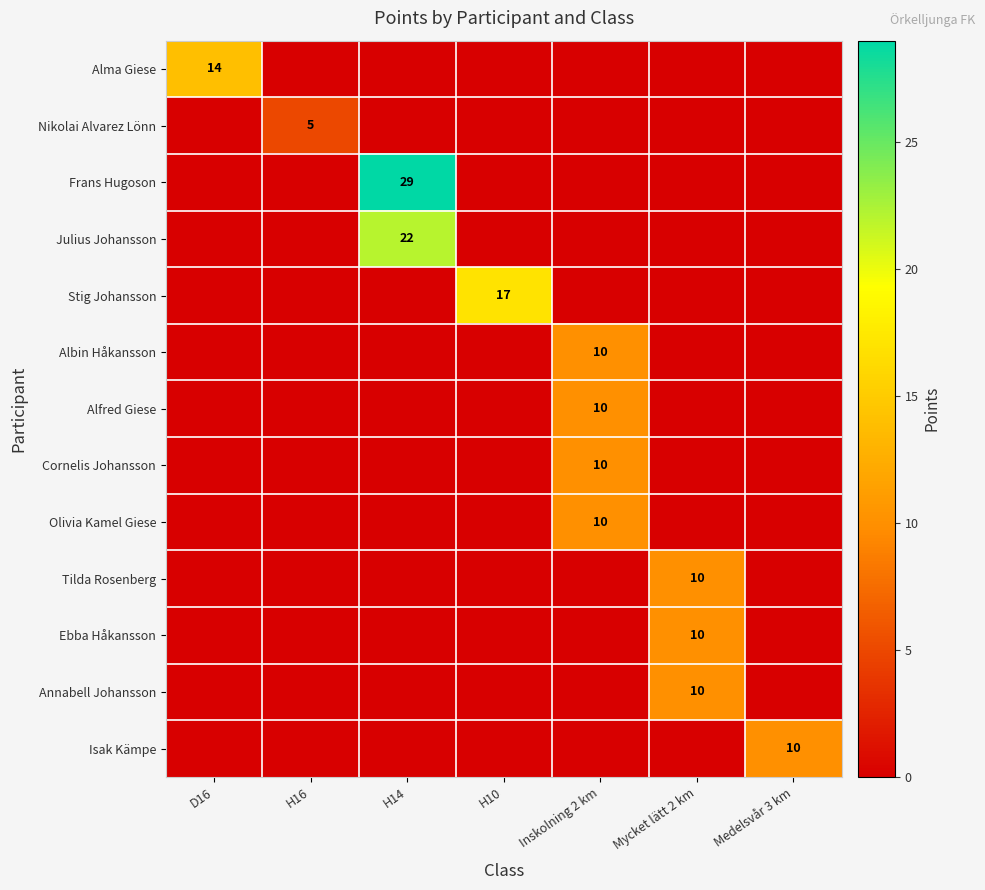

At H14, list the series in order from largest to smallest.

Frans Hugoson, Julius Johansson, Alma Giese, Nikolai Alvarez Lönn, Stig Johansson, Albin Håkansson, Alfred Giese, Cornelis Johansson, Olivia Kamel Giese, Tilda Rosenberg, Ebba Håkansson, Annabell Johansson, Isak Kämpe